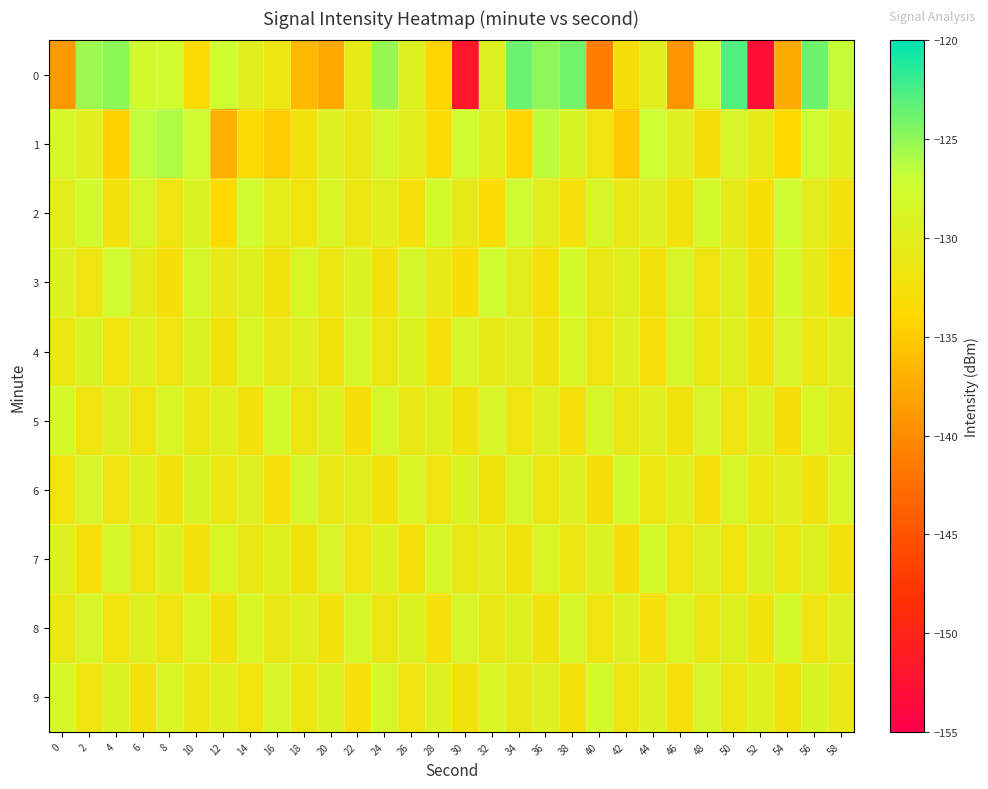

Rank the series by their maximum value, from lowest to highest.

4, 7, 9, 5, 6, 8, 3, 2, 1, 0